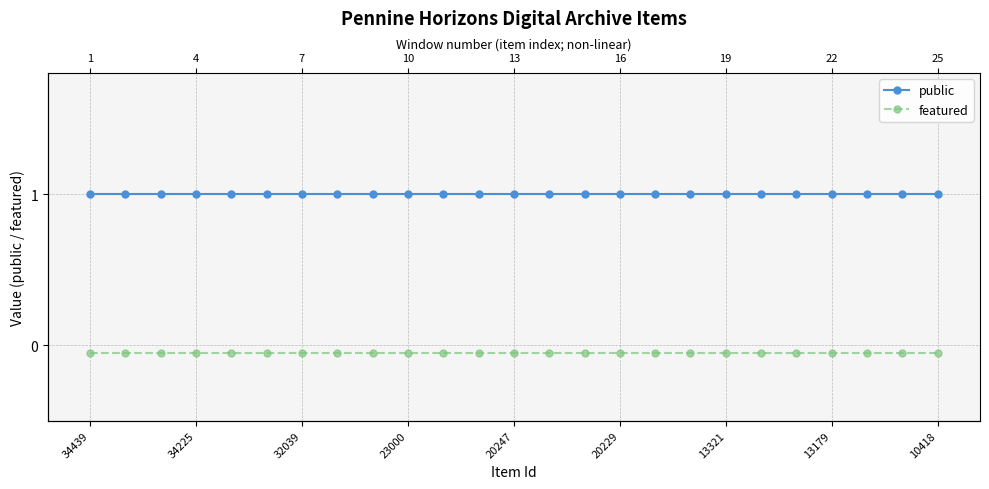

What are all the series names shown in the legend?

public, featured